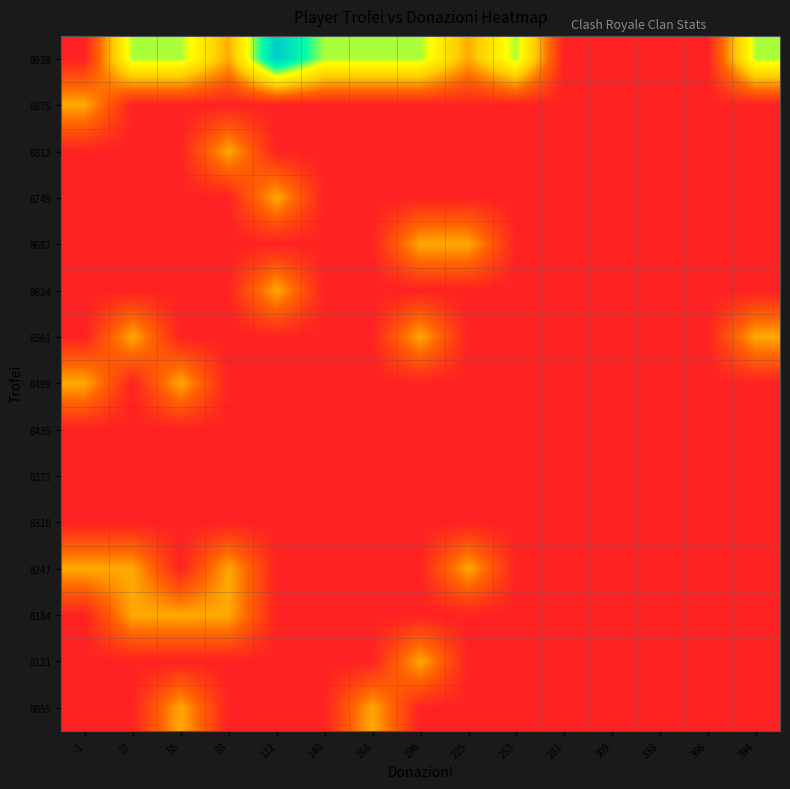

Rank the series by their maximum value, from highest to lowest.

8938, 8059, 8121, 8184, 8247, 8498, 8561, 8624, 8687, 8749, 8812, 8875, 8310, 8373, 8435